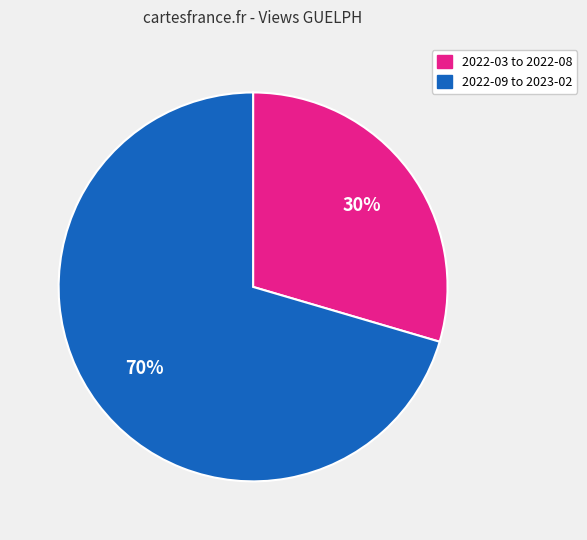

To the nearest percent, what is the average slice percentage?

50%